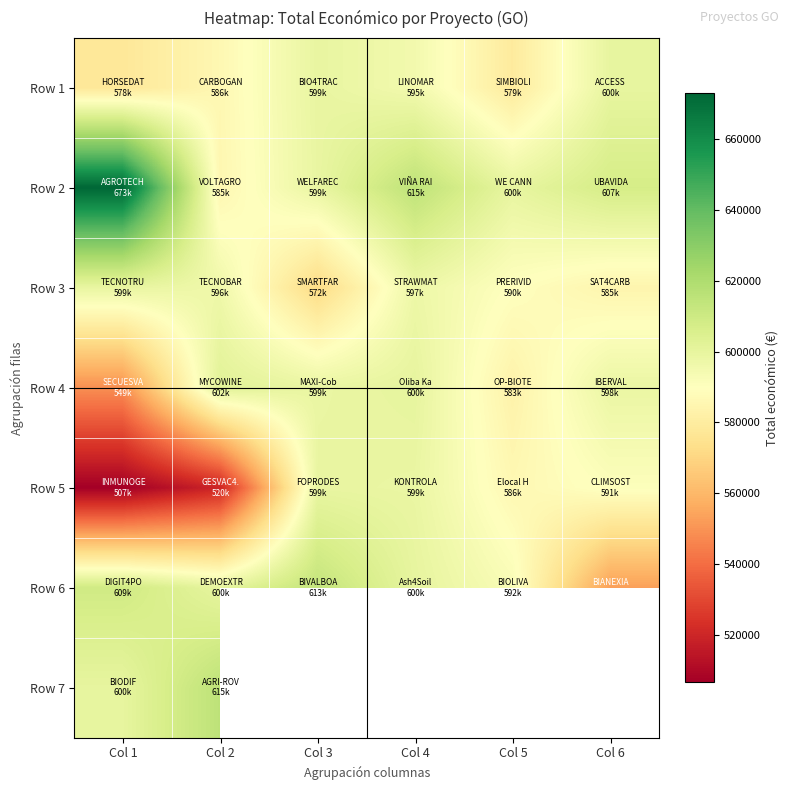

How many distinct data groups are displayed?

7